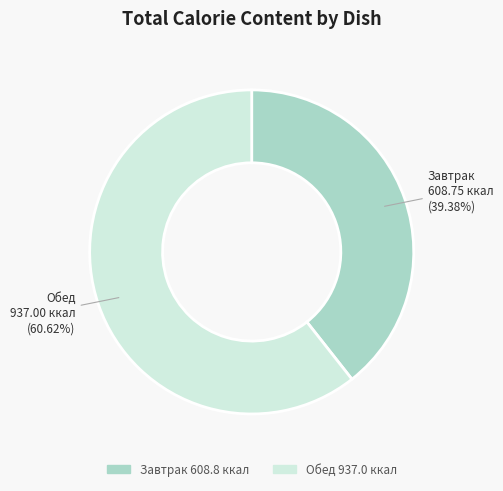

Is there any slice that represents more than half of the pie?

Yes